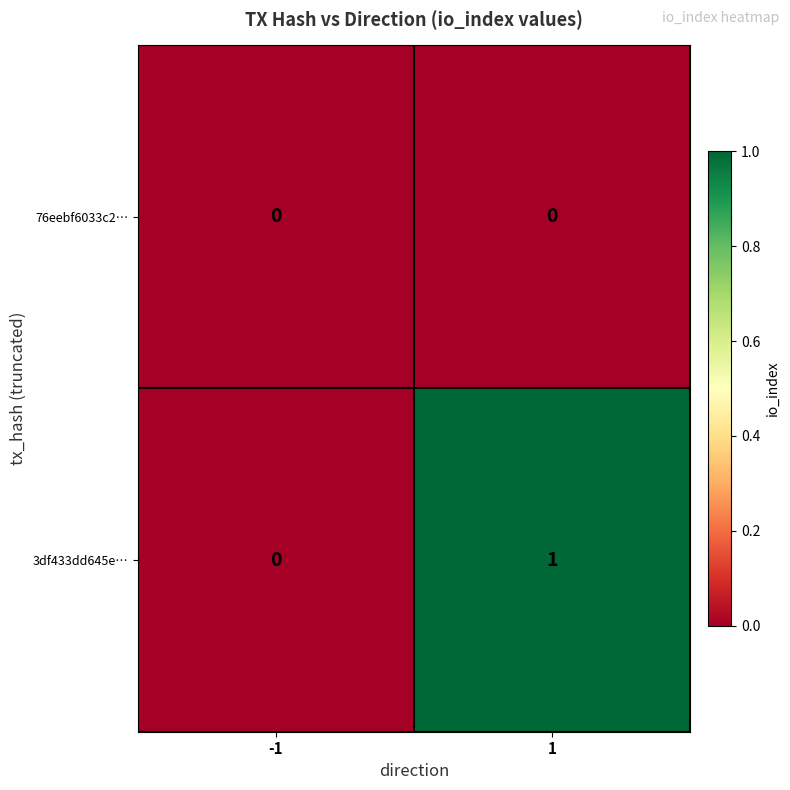

Reading left to right, extract all data points from this chart.

76eebf6033c2…: -1=0	1=0
3df433dd645e…: -1=0	1=1